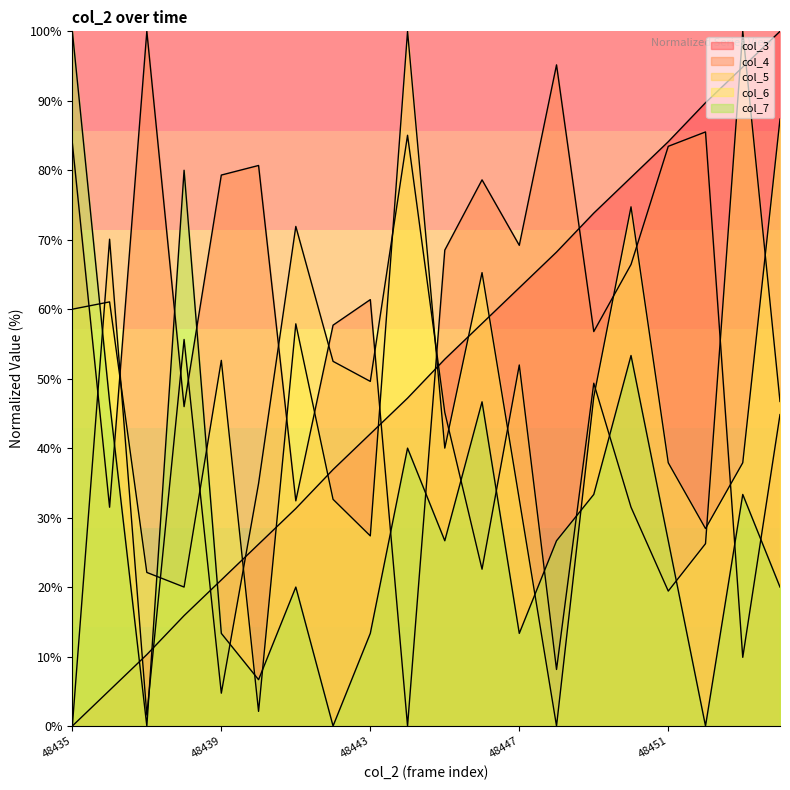

At which category is the sum across all series the highest?

48450